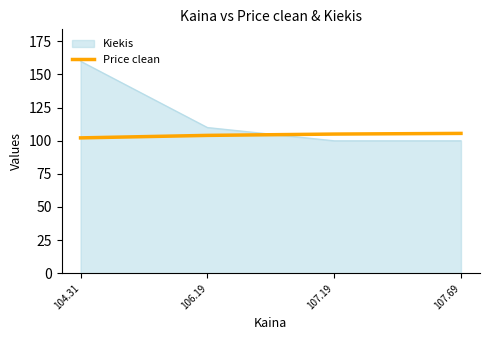

Rank the series by their maximum value, from lowest to highest.

Price clean, Kiekis